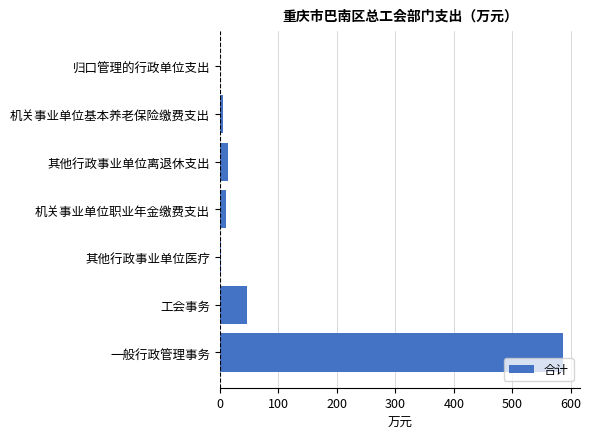

The value at 一般行政管理事务 is 1023.8. True or false?

False